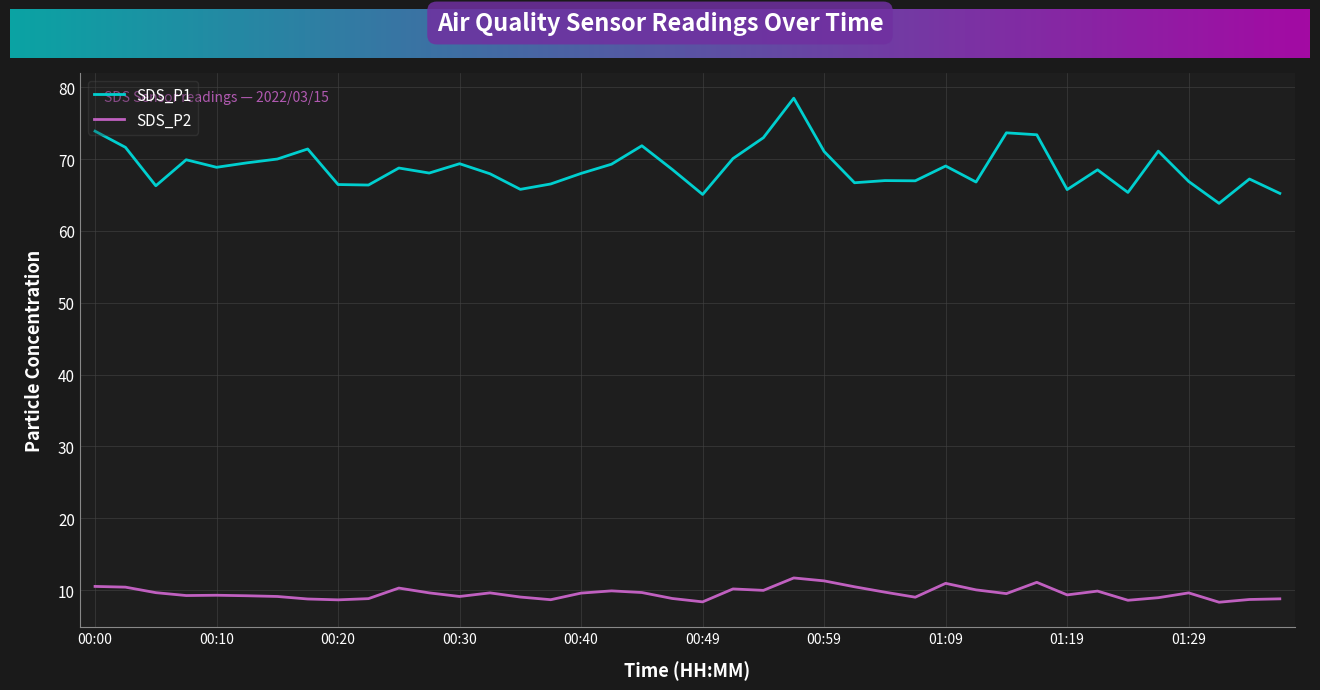

In SDS_P2, how many points are higher than both neighbors (excluding endpoints)?

10